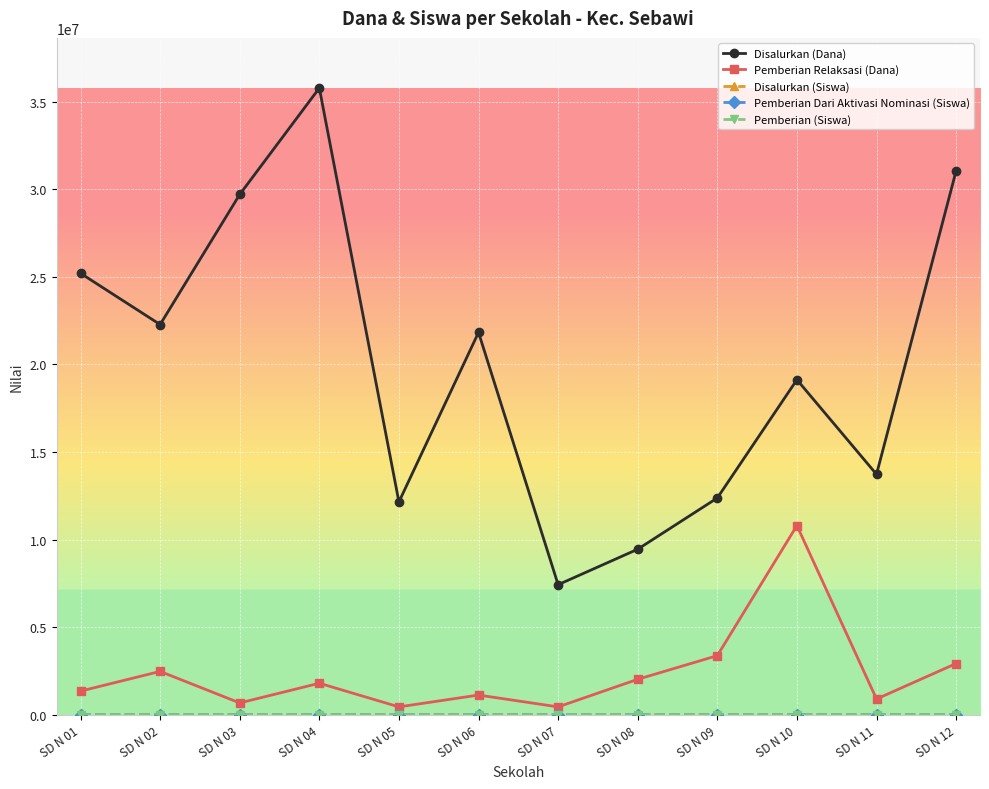

What is the greatest value displayed?

35775000